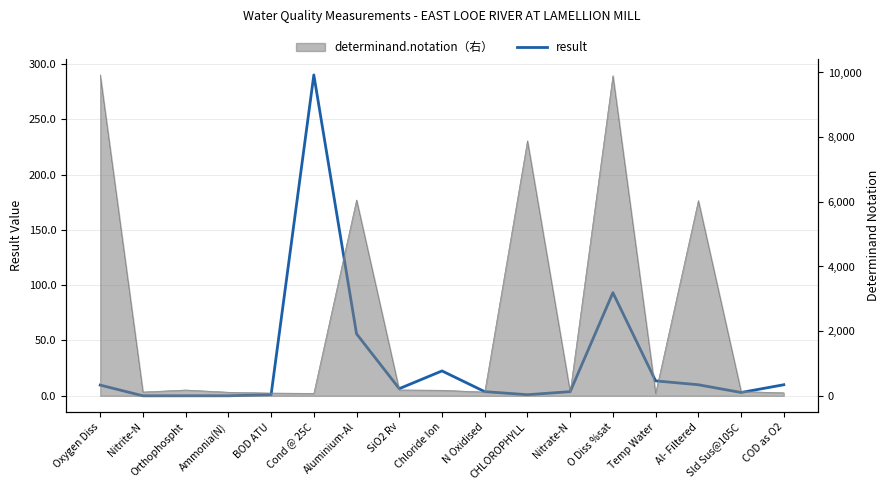

Where does the data first go above 6?

Oxygen Diss